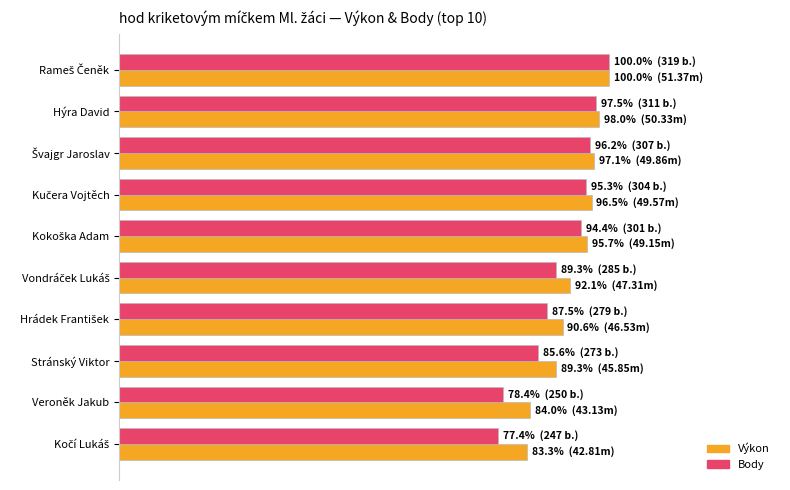

What is the sum of all Body values?

901.6